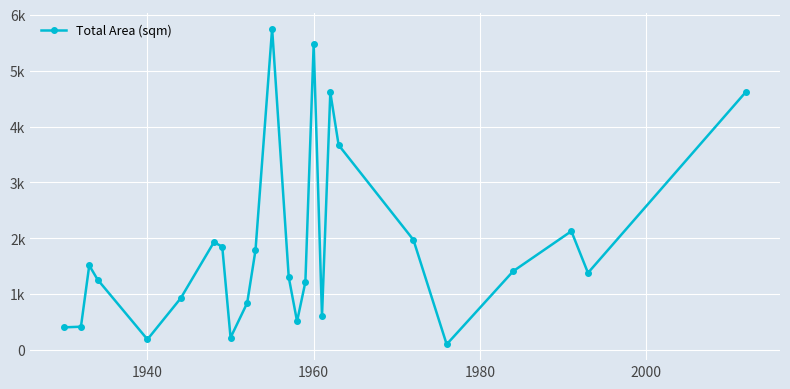

Reading left to right, transcribe all the data shown in this chart.

407.2	418.5	1515.0	1262.3	191.2	927.1	1931.1	1849.9	222.8	843.0	1788.2	5752.4	1303.8	513.1	1217.0	5474.6	602.5	4609.4	3668.9	1972.0	102.9	1411.5	2127.5	1381.3	4619.9